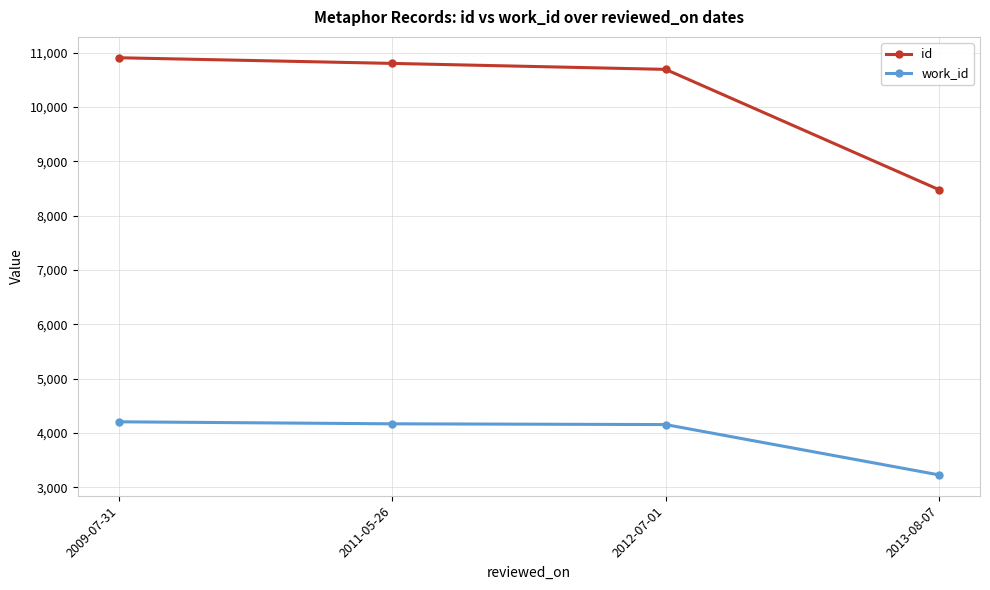

What are all the series names shown in the legend?

id, work_id